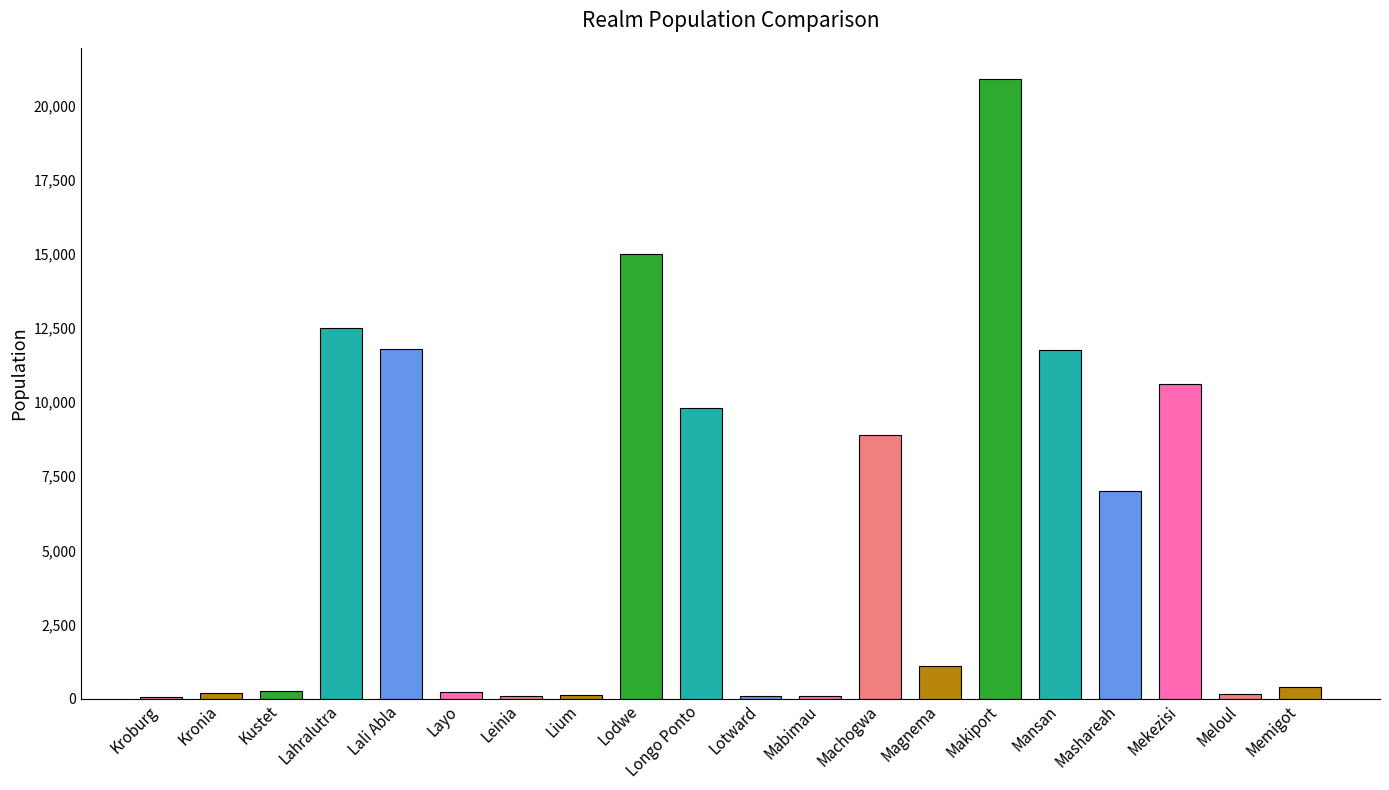

What is the difference between the maximum and minimum values?

20830